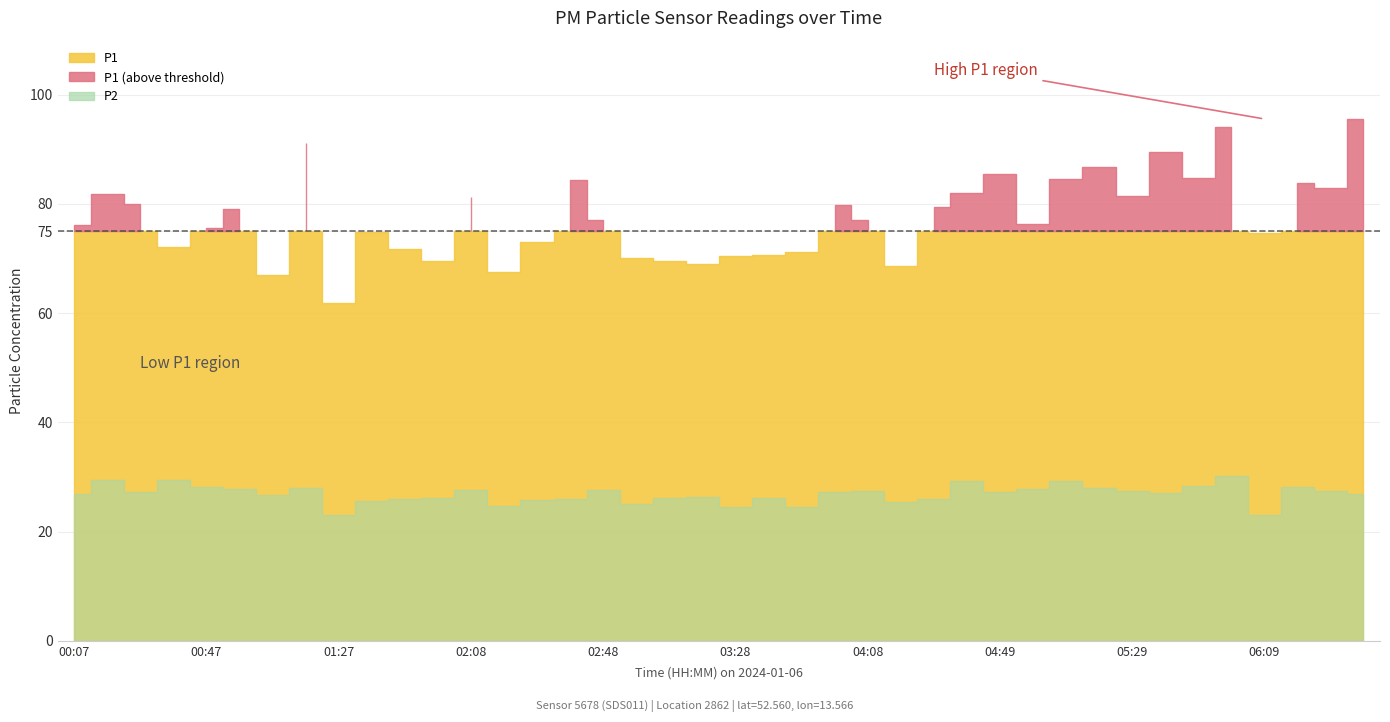

Does the chart have visible grid lines?

Yes